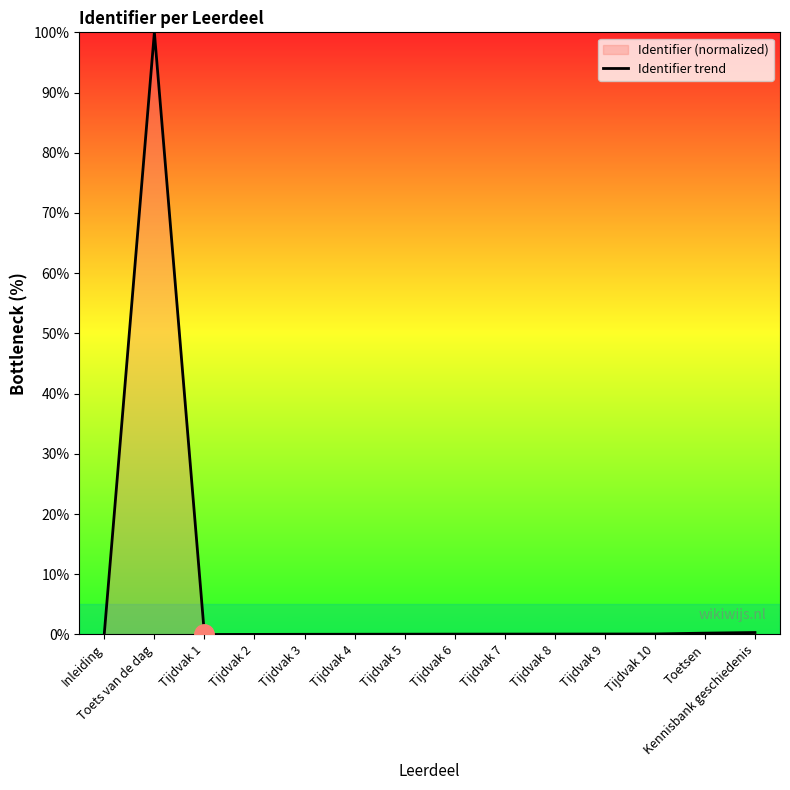

Reading right to left, extract all data points from this chart.

Kennisbank geschiedenis=0.3	Toetsen=0.2	Tijdvak 10=0.1	Tijdvak 9=0.1	Tijdvak 8=0.1	Tijdvak 7=0.1	Tijdvak 6=0.1	Tijdvak 5=0.1	Tijdvak 4=0.0	Tijdvak 3=0.0	Tijdvak 2=0.0	Tijdvak 1=0.0	Toets van de dag=100.0	Inleiding=0.2